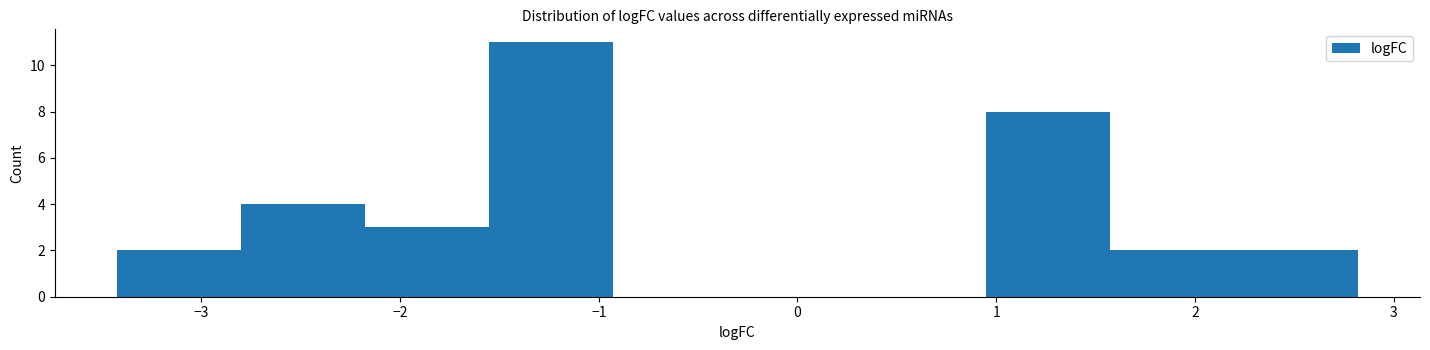

Reading left to right, transcribe this chart: for each bar, give the range it covers on the x-axis and its height. Neither the bar edges nor the heights are printed on the chart, so give them approximately, as read against the axes.

-3.4 to -2.8: 2
-2.8 to -2.2: 4
-2.2 to -1.6: 3
-1.6 to -0.9: 11
-0.9 to -0.3: 0
-0.3 to 0.3: 0
0.3 to 0.9: 0
0.9 to 1.6: 8
1.6 to 2.2: 2
2.2 to 2.8: 2